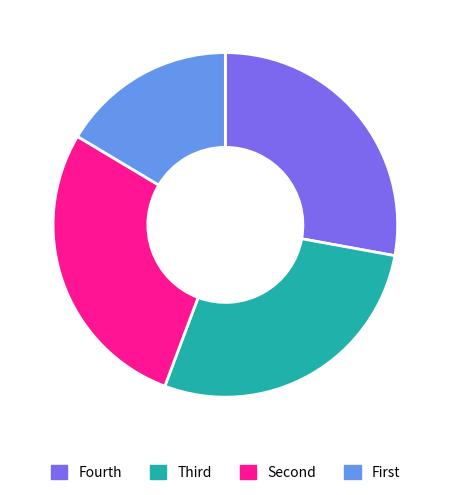

Is there a majority slice in this chart?

No